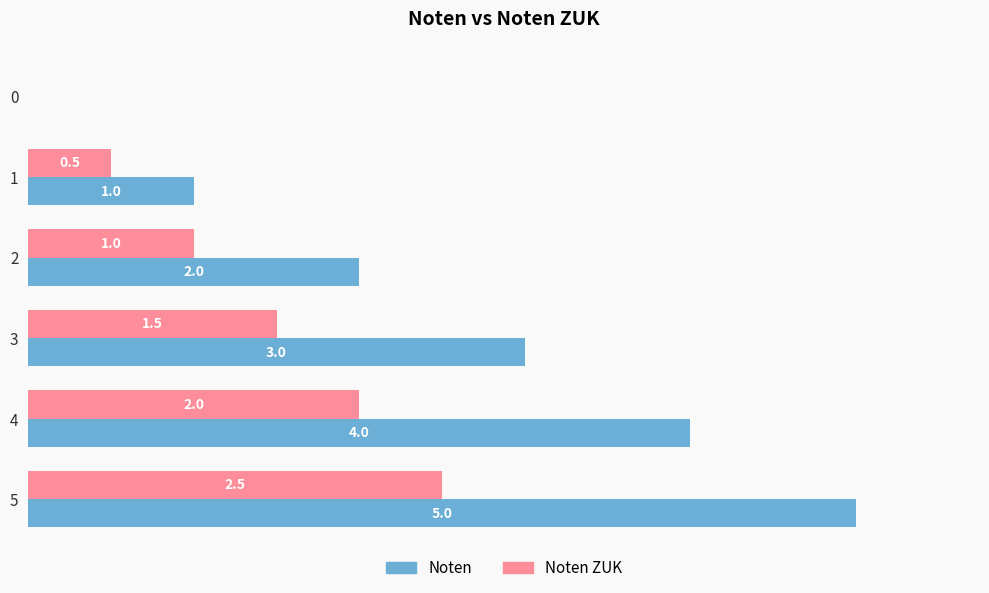

What are all the series names shown in the legend?

Noten, Noten ZUK